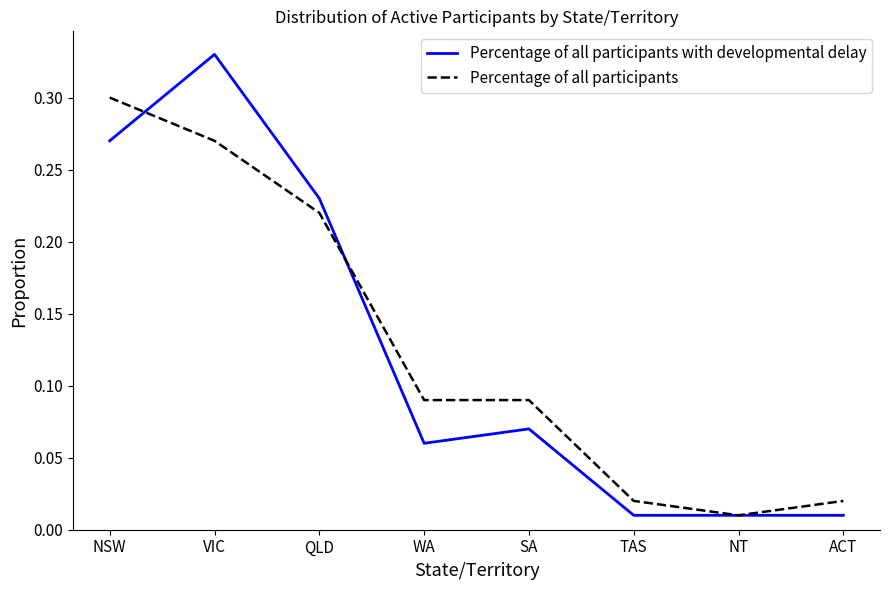

Is it true that Percentage of all participants equals 0.3 at VIC?

True